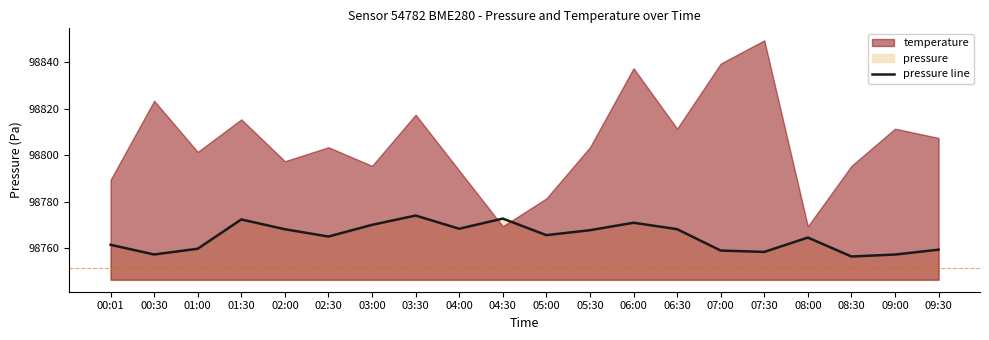

Reading left to right, transcribe all the data shown in this chart.

98761.5	98757.3	98759.8	98772.4	98768.2	98765.0	98770.1	98774.1	98768.4	98772.8	98765.6	98767.8	98771.0	98768.2	98759.0	98758.4	98764.6	98756.4	98757.3	98759.4